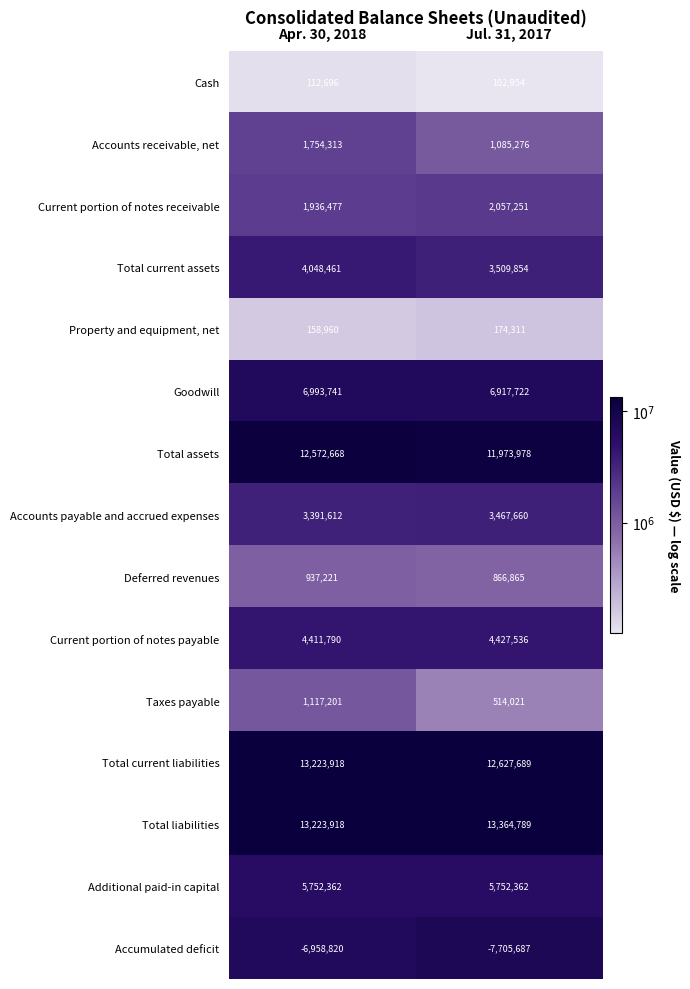

What is the sum of the Accumulated deficit values at Jul. 31, 2017 and Apr. 30, 2018?

-14664507